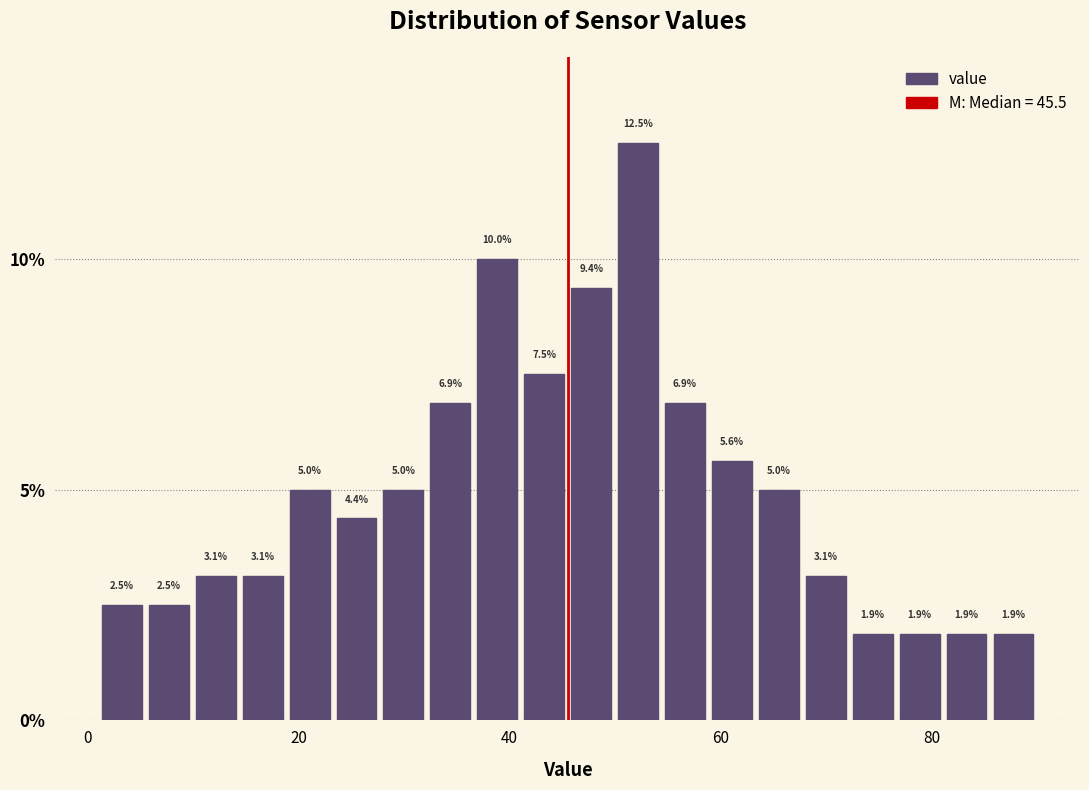

Around what value on the x-axis is the tallest bar? Give the approximate position of its centre, as read against the axis.

52